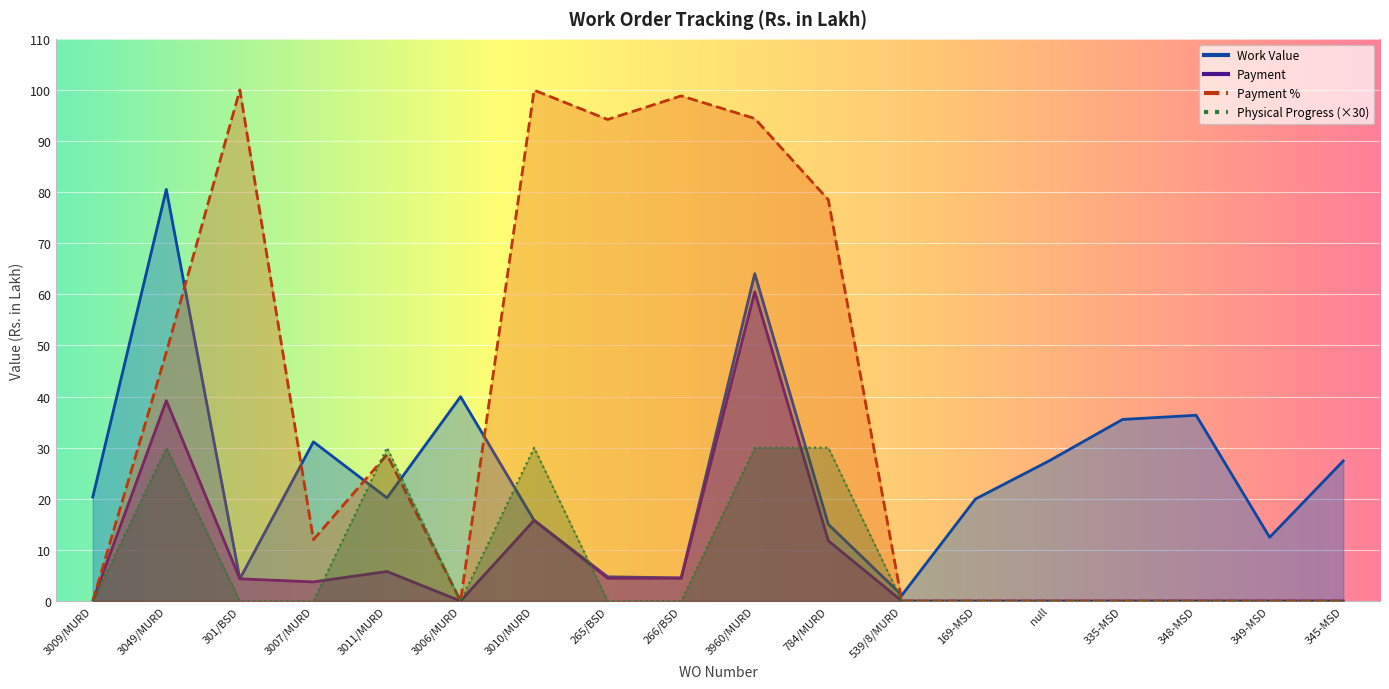

Where does the Payment series first go above 3?

3049/MURD